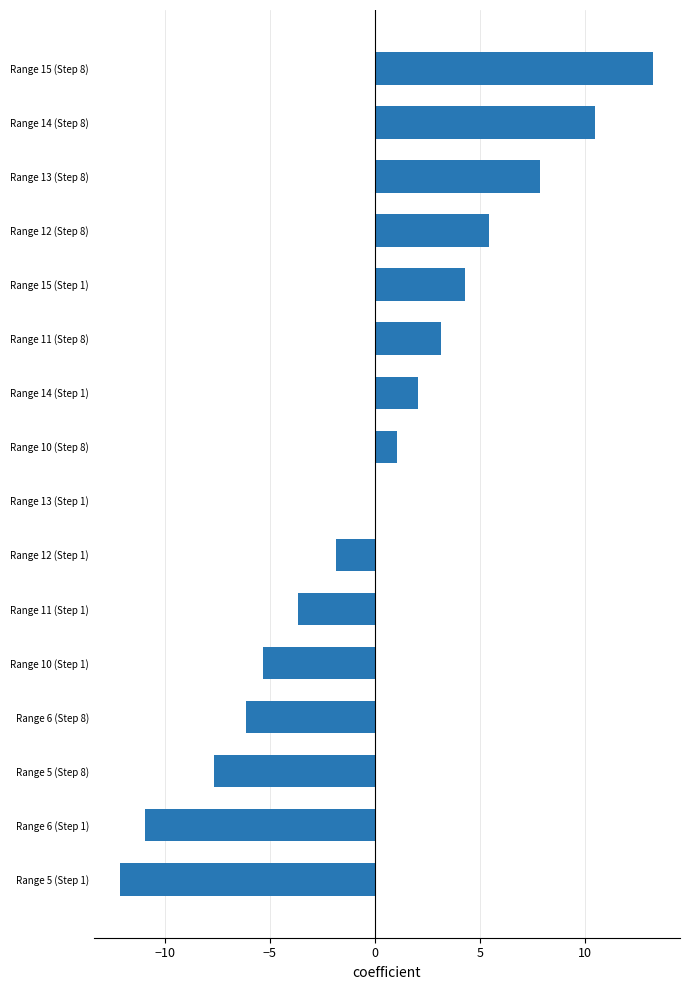

Count the number of values greater than 1.

8